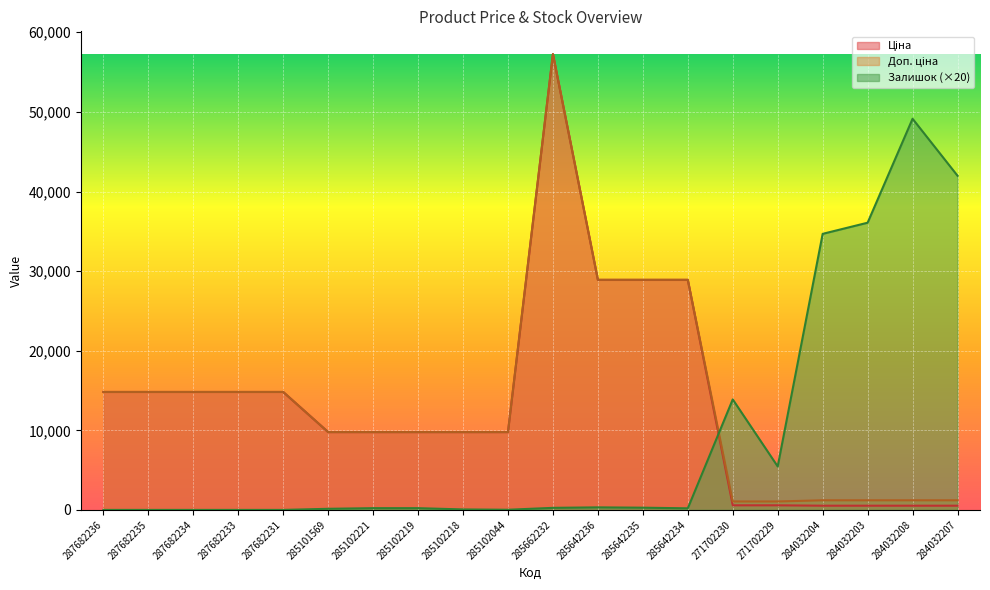

Does the chart display data point markers on the line(s)?

No